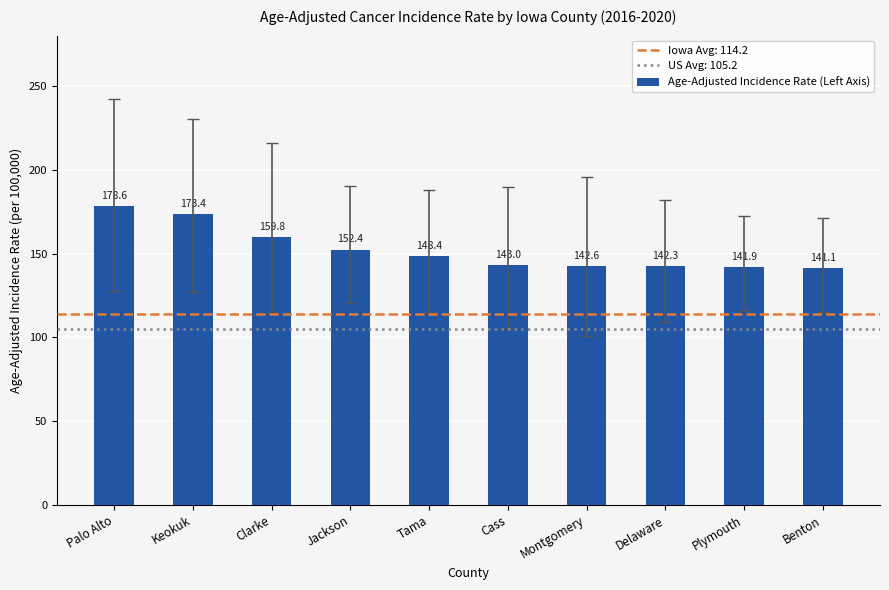

How many values exceed 148?

5